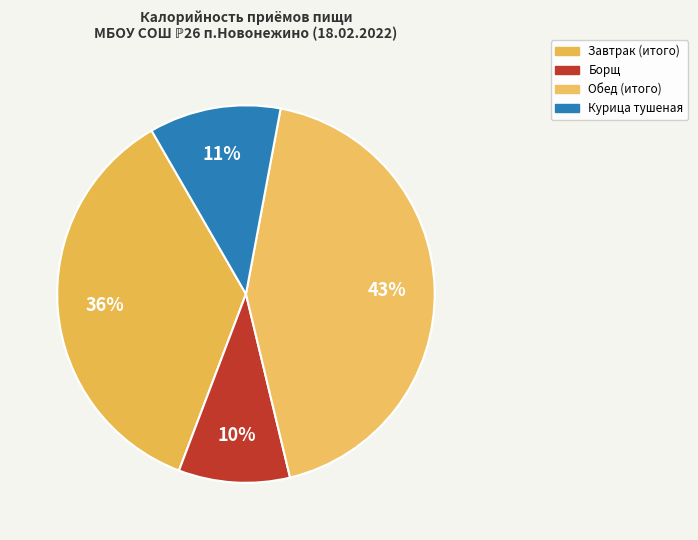

To the nearest percent, what is the combined percentage of Курица тушеная and Завтрак (итого)?

47%